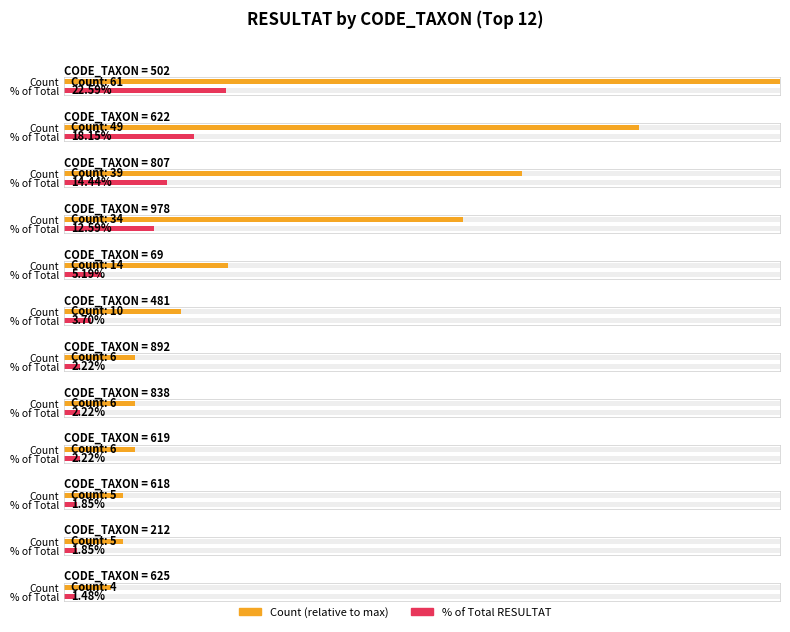

Does the chart contain any negative values?

No